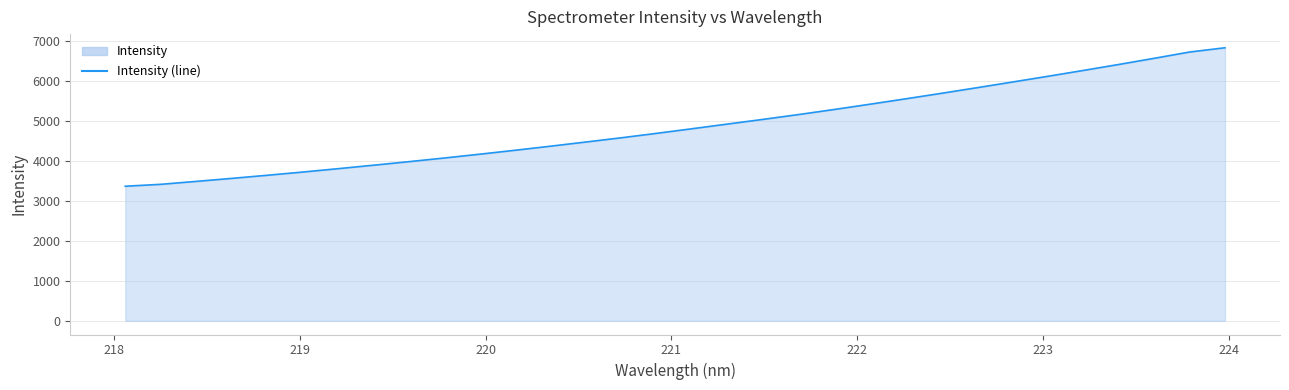

What is the maximum value shown in the chart?

6823.7